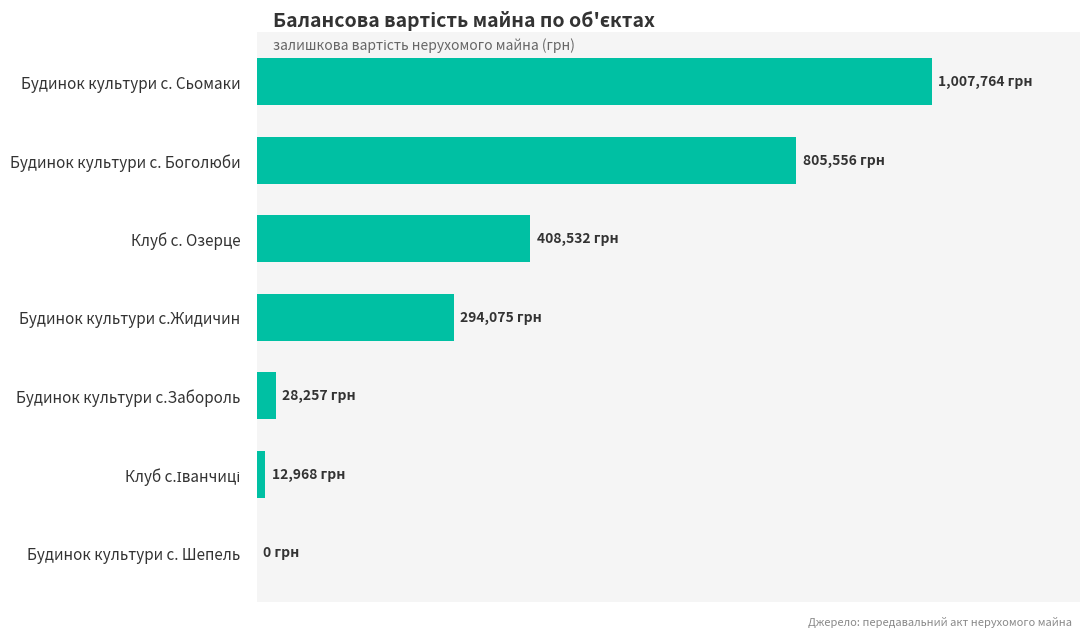

At which label is the value closest to 503882?

Клуб с. Озерце